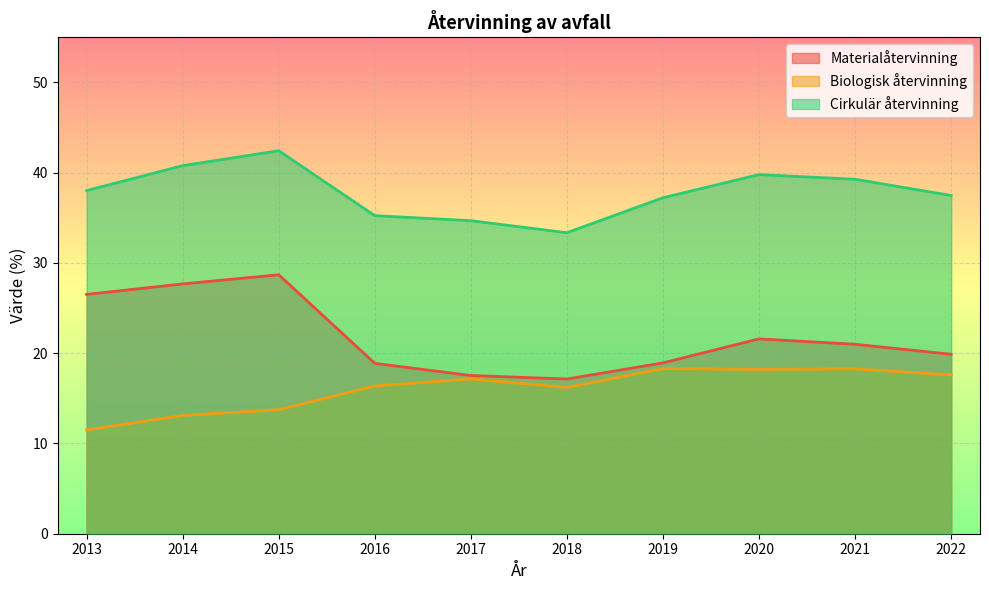

Which has a higher value, 2015 or 2021?

2015